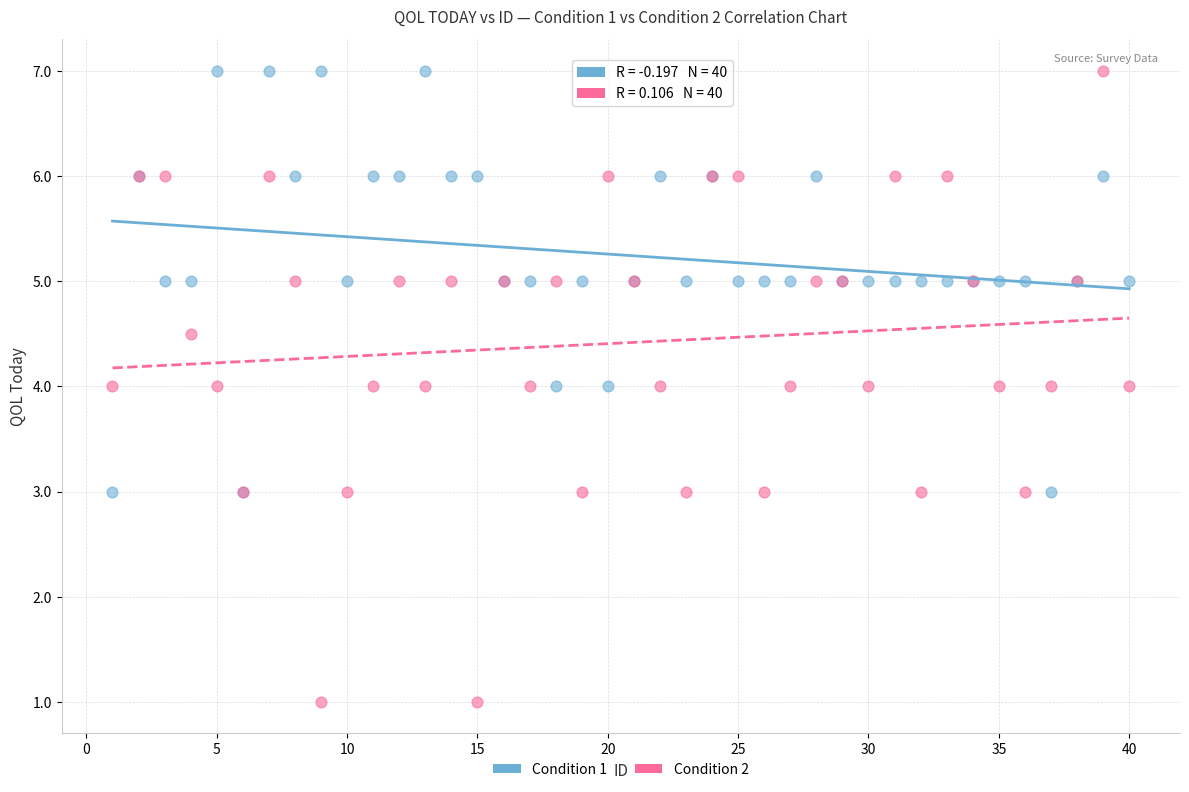

Which series has the largest Y range (max minus min)?

Condition 2